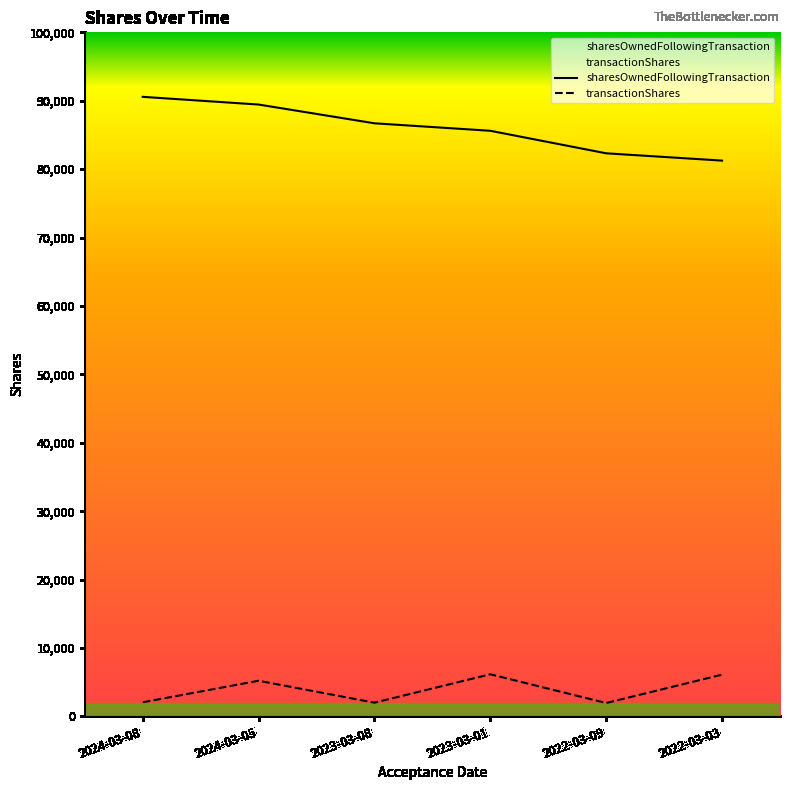

What is the total value across all series at 2022-03-03?

87345